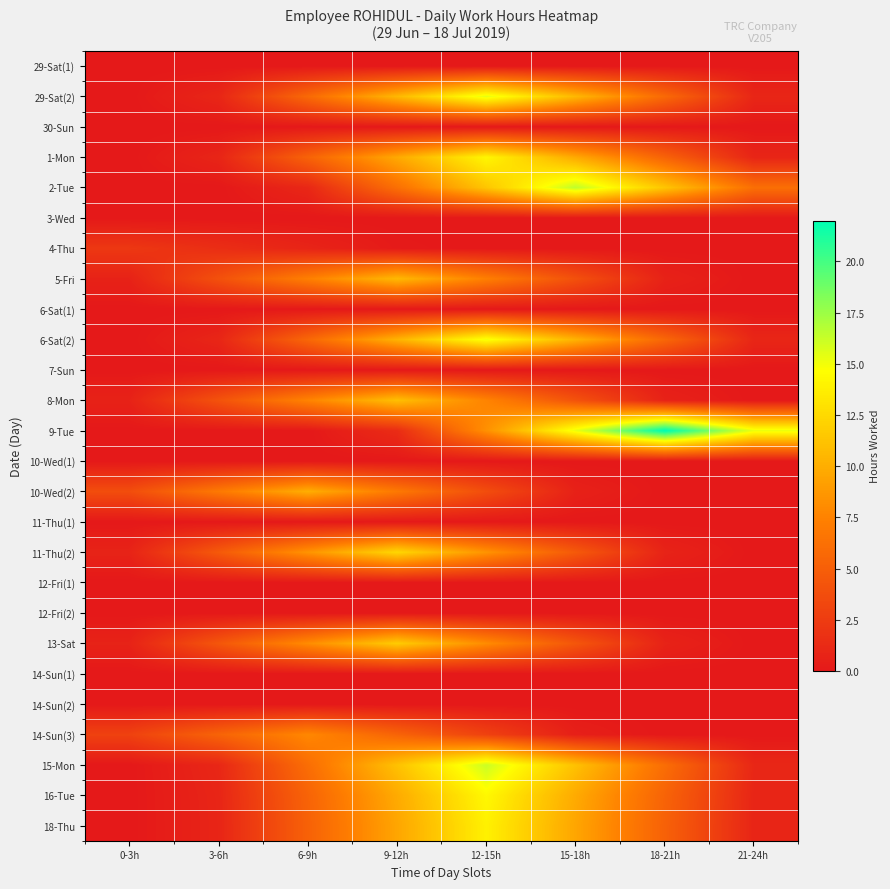

Reading left to right, list all the values displayed in this chart.

29-Sat(1): 0-3h=0.0	3-6h=0.0	6-9h=0.0	9-12h=0.0	12-15h=0.0	15-18h=0.0	18-21h=0.0	21-24h=0.0
29-Sat(2): 0-3h=0.0	3-6h=1.0	6-9h=5.8	9-12h=10.6	12-15h=15.4	15-18h=10.6	18-21h=5.8	21-24h=1.0
30-Sun: 0-3h=0.0	3-6h=0.0	6-9h=0.0	9-12h=0.0	12-15h=0.0	15-18h=0.0	18-21h=0.0	21-24h=0.0
1-Mon: 0-3h=0.0	3-6h=0.9	6-9h=5.3	9-12h=9.7	12-15h=14.2	15-18h=9.7	18-21h=5.3	21-24h=0.9
2-Tue: 0-3h=0.0	3-6h=0.0	6-9h=1.0	9-12h=6.2	12-15h=11.4	15-18h=16.5	18-21h=11.4	21-24h=6.2
3-Wed: 0-3h=0.0	3-6h=0.0	6-9h=0.0	9-12h=0.0	12-15h=0.0	15-18h=0.0	18-21h=0.0	21-24h=0.0
4-Thu: 0-3h=2.2	3-6h=1.5	6-9h=0.8	9-12h=0.1	12-15h=0.0	15-18h=0.0	18-21h=0.0	21-24h=0.0
5-Fri: 0-3h=0.7	3-6h=4.0	6-9h=7.3	9-12h=10.7	12-15h=7.3	15-18h=4.0	18-21h=0.7	21-24h=0.0
6-Sat(1): 0-3h=0.0	3-6h=0.0	6-9h=0.0	9-12h=0.0	12-15h=0.0	15-18h=0.0	18-21h=0.0	21-24h=0.0
6-Sat(2): 0-3h=0.0	3-6h=0.9	6-9h=5.6	9-12h=10.3	12-15h=15.0	15-18h=10.3	18-21h=5.6	21-24h=0.9
7-Sun: 0-3h=0.0	3-6h=0.0	6-9h=0.0	9-12h=0.0	12-15h=0.0	15-18h=0.0	18-21h=0.0	21-24h=0.0
8-Mon: 0-3h=0.7	3-6h=4.1	6-9h=7.6	9-12h=11.0	12-15h=7.6	15-18h=4.1	18-21h=0.7	21-24h=0.0
9-Tue: 0-3h=0.0	3-6h=0.0	6-9h=0.0	9-12h=1.4	12-15h=8.3	15-18h=15.2	18-21h=22.2	21-24h=15.2
10-Wed(1): 0-3h=0.0	3-6h=0.0	6-9h=0.0	9-12h=0.0	12-15h=0.0	15-18h=0.0	18-21h=0.0	21-24h=0.0
10-Wed(2): 0-3h=3.8	3-6h=6.9	6-9h=10.0	9-12h=6.9	12-15h=3.8	15-18h=0.6	18-21h=0.0	21-24h=0.0
11-Thu(1): 0-3h=0.0	3-6h=0.0	6-9h=0.0	9-12h=0.0	12-15h=0.0	15-18h=0.0	18-21h=0.0	21-24h=0.0
11-Thu(2): 0-3h=0.8	3-6h=4.6	6-9h=8.5	9-12h=12.4	12-15h=8.5	15-18h=4.6	18-21h=0.8	21-24h=0.0
12-Fri(1): 0-3h=0.0	3-6h=0.0	6-9h=0.0	9-12h=0.0	12-15h=0.0	15-18h=0.0	18-21h=0.0	21-24h=0.0
12-Fri(2): 0-3h=0.0	3-6h=0.0	6-9h=0.0	9-12h=0.0	12-15h=0.0	15-18h=0.0	18-21h=0.0	21-24h=0.0
13-Sat: 0-3h=0.7	3-6h=4.4	6-9h=8.1	9-12h=11.7	12-15h=8.1	15-18h=4.4	18-21h=0.7	21-24h=0.0
14-Sun(1): 0-3h=0.0	3-6h=0.0	6-9h=0.0	9-12h=0.0	12-15h=0.0	15-18h=0.0	18-21h=0.0	21-24h=0.0
14-Sun(2): 0-3h=0.0	3-6h=0.0	6-9h=0.0	9-12h=0.0	12-15h=0.0	15-18h=0.0	18-21h=0.0	21-24h=0.0
14-Sun(3): 0-3h=2.9	3-6h=5.4	6-9h=7.8	9-12h=5.4	12-15h=2.9	15-18h=0.5	18-21h=0.0	21-24h=0.0
15-Mon: 0-3h=0.0	3-6h=1.0	6-9h=6.1	9-12h=11.1	12-15h=16.2	15-18h=11.1	18-21h=6.1	21-24h=1.0
16-Tue: 0-3h=0.0	3-6h=0.9	6-9h=5.4	9-12h=9.8	12-15h=14.3	15-18h=9.8	18-21h=5.4	21-24h=0.9
18-Thu: 0-3h=0.0	3-6h=0.9	6-9h=5.2	9-12h=9.5	12-15h=13.9	15-18h=9.5	18-21h=5.2	21-24h=0.9